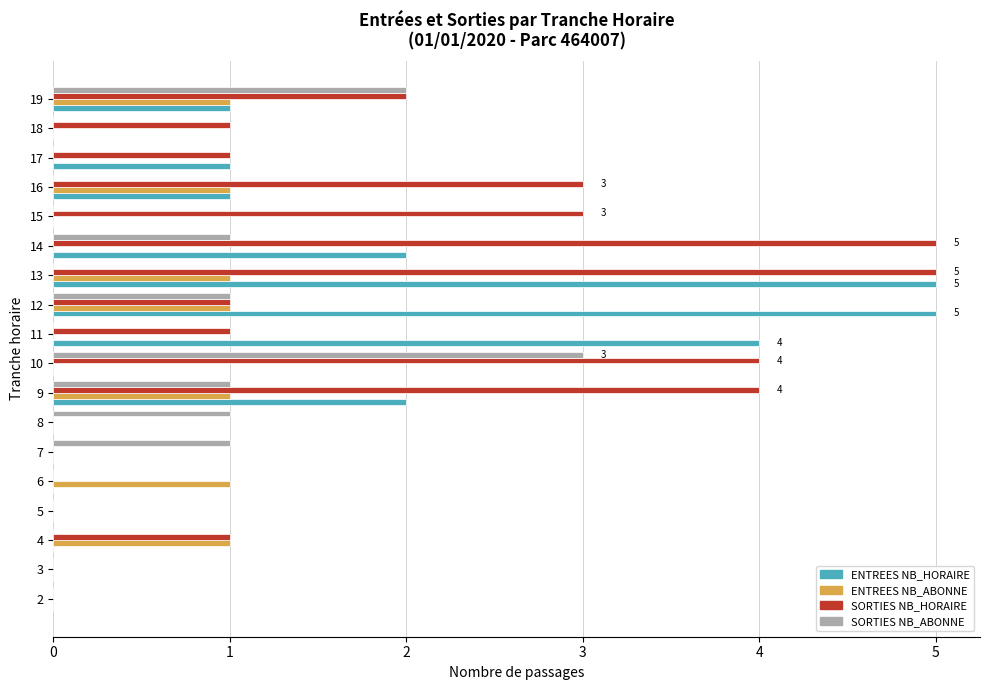

What is the sum of all SORTIES NB_HORAIRE values?

31